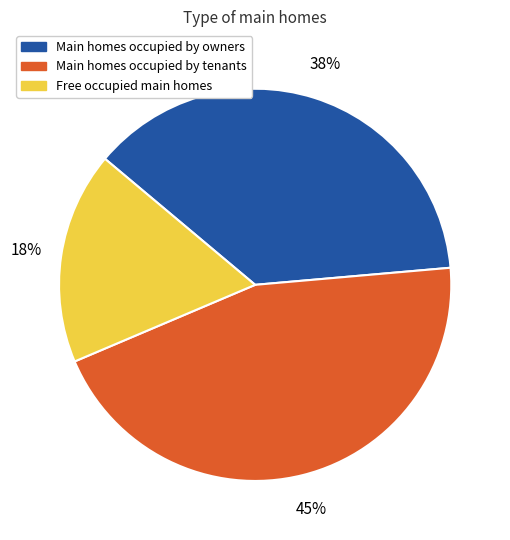

How many slices are in this pie chart?

3